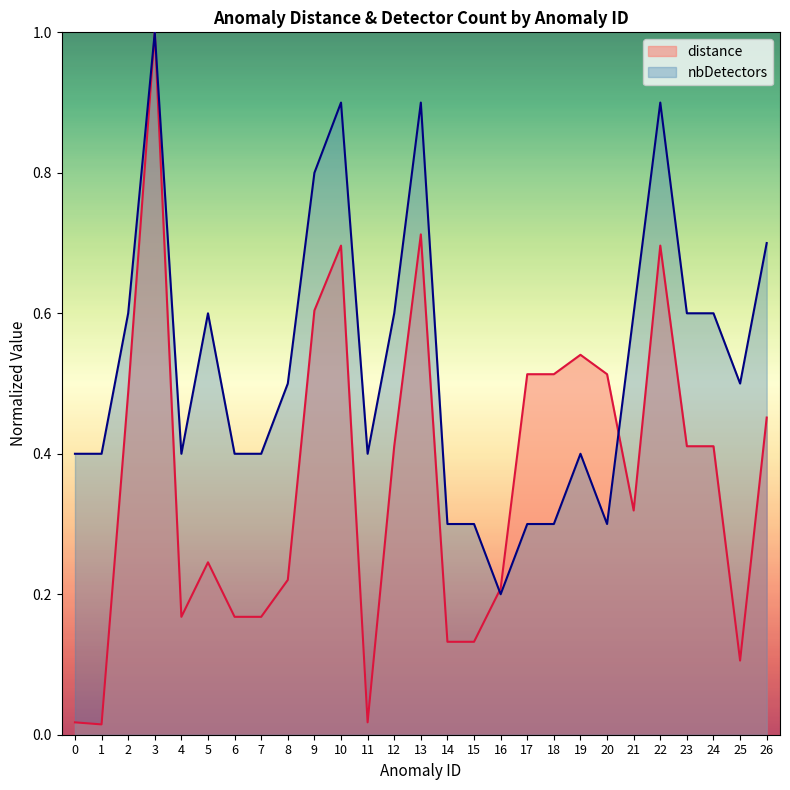

Which series has the widest spread of values?

distance